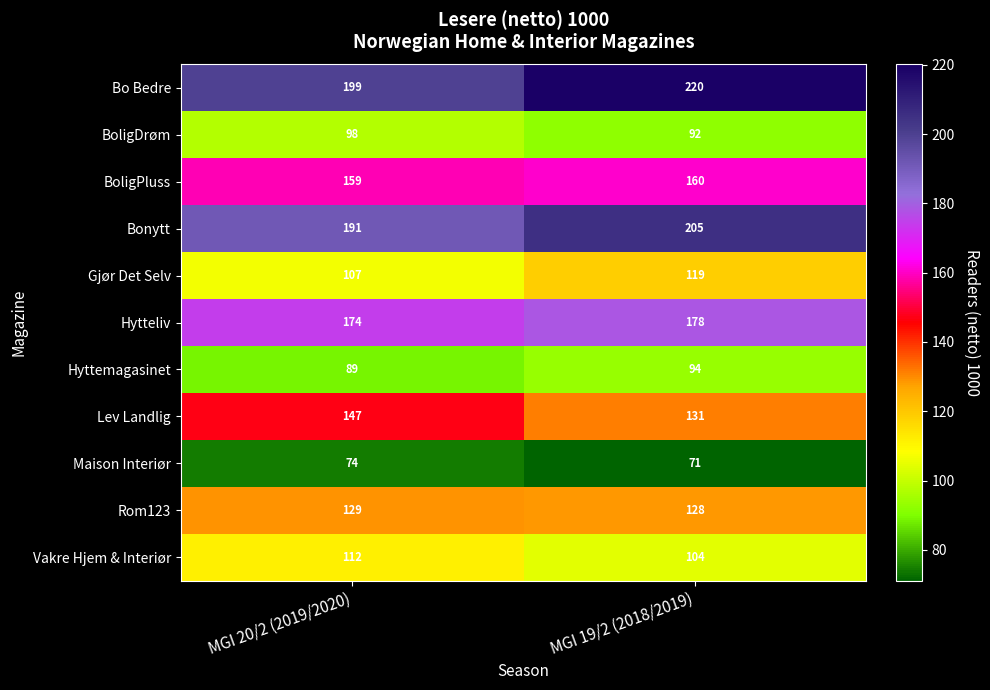

What is the maximum value shown in the chart?

220